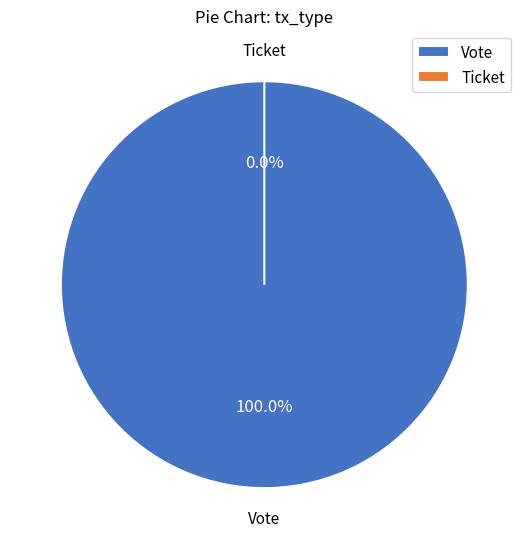

To the nearest percent, what is the difference between the Ticket and Vote slice percentages?

100%